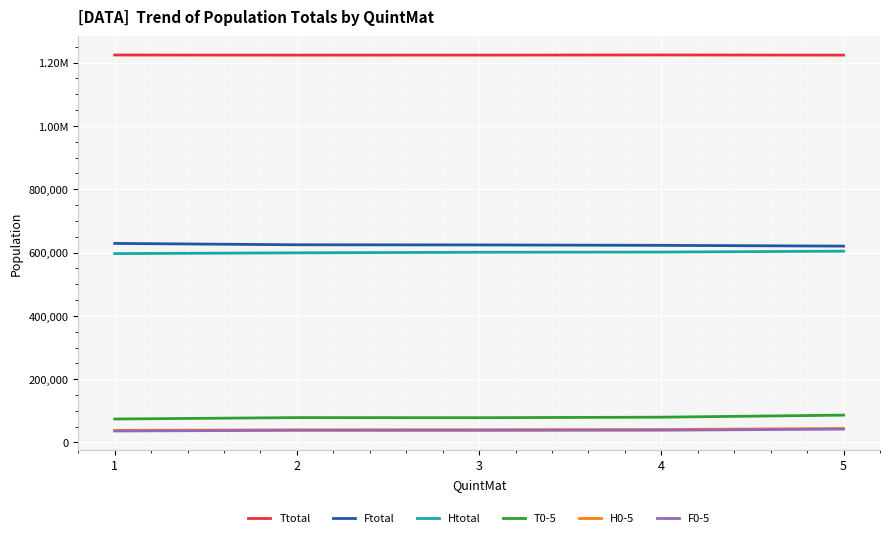

At which label does Ttotal first exceed 1223534?

1